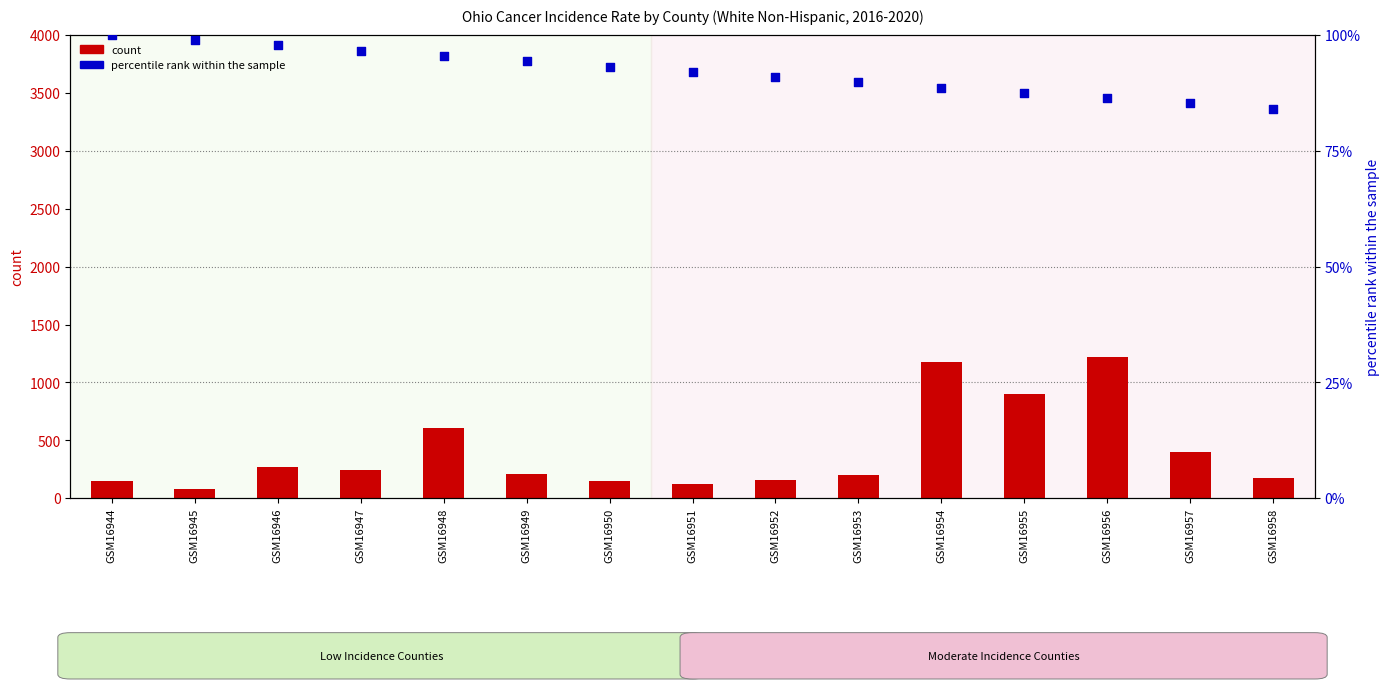

Which series contains the lowest Y value?

count